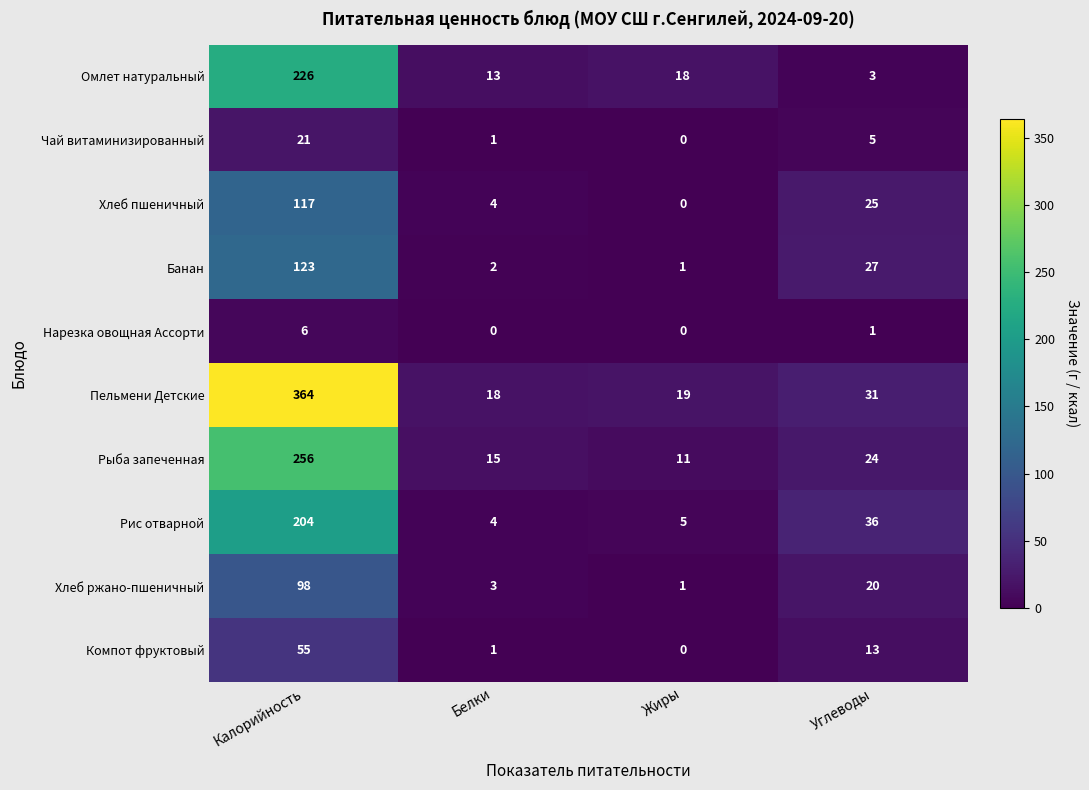

How many values in the Рис отварной series are below 36?

2